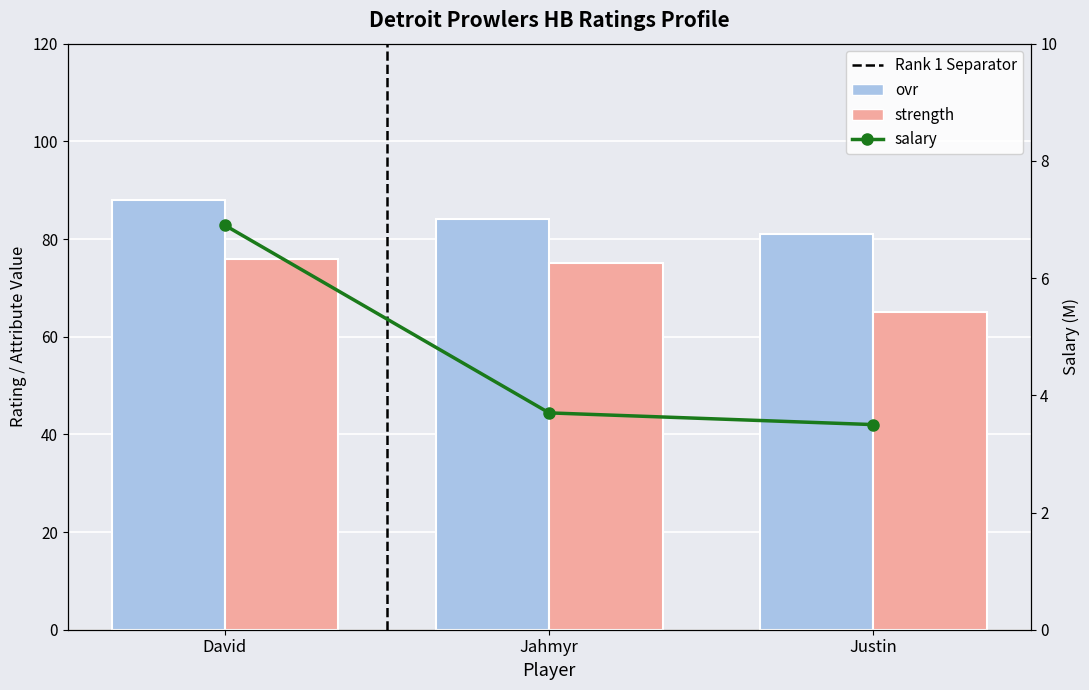

What is the total value across all series at David?

170.9